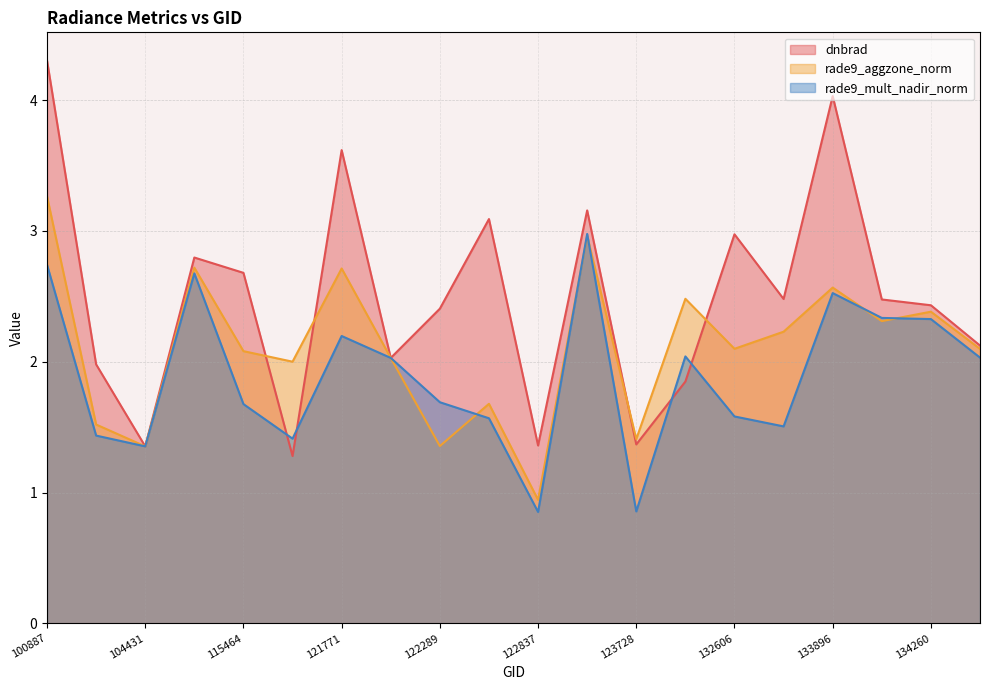

At 122463, list the series in order from smallest to largest.

rade9_mult_nadir_norm, rade9_aggzone_norm, dnbrad